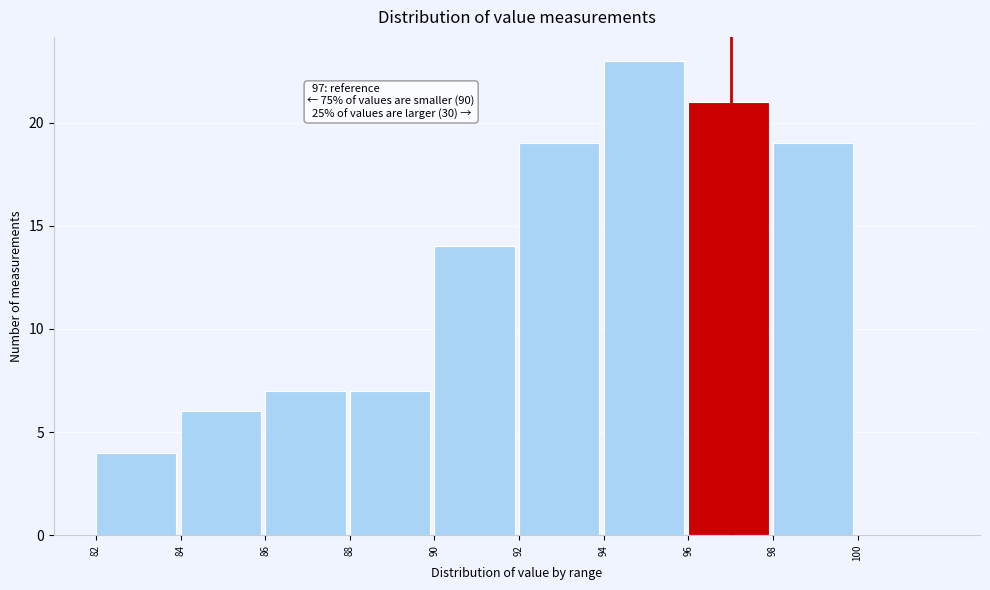

Over which range of the x-axis is the bar tallest?

94 to 96